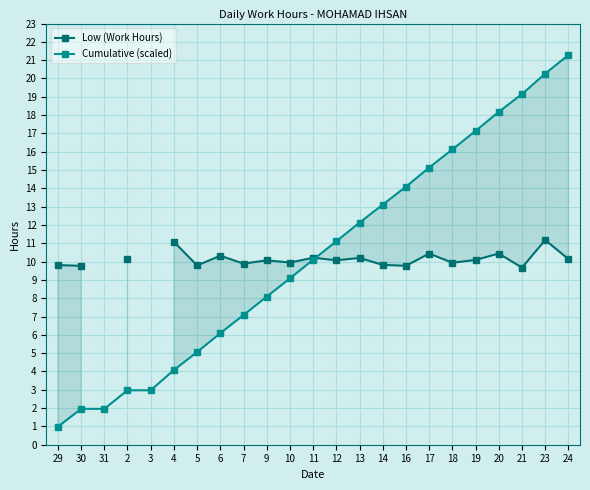

Which category has the lowest value across all series?

29